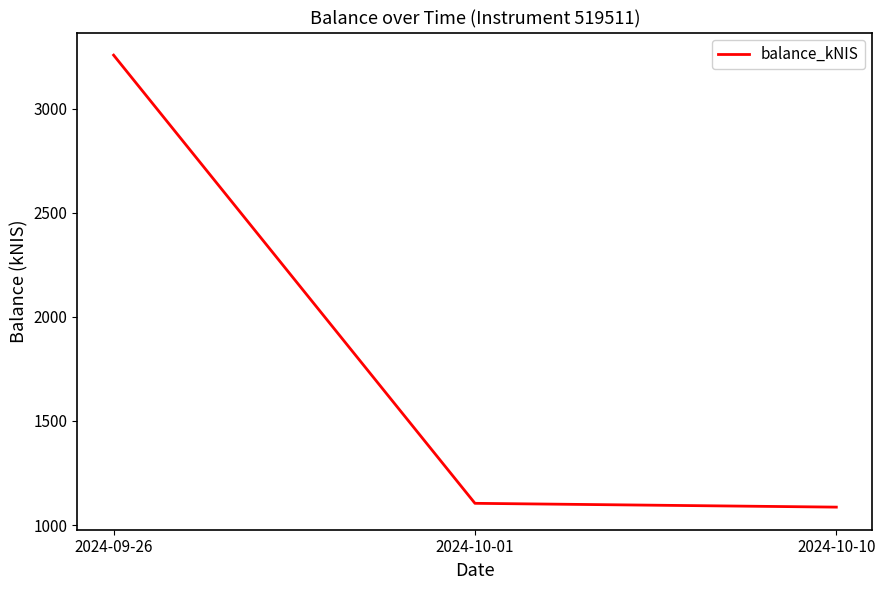

What is the maximum value shown in the chart?

3257.2